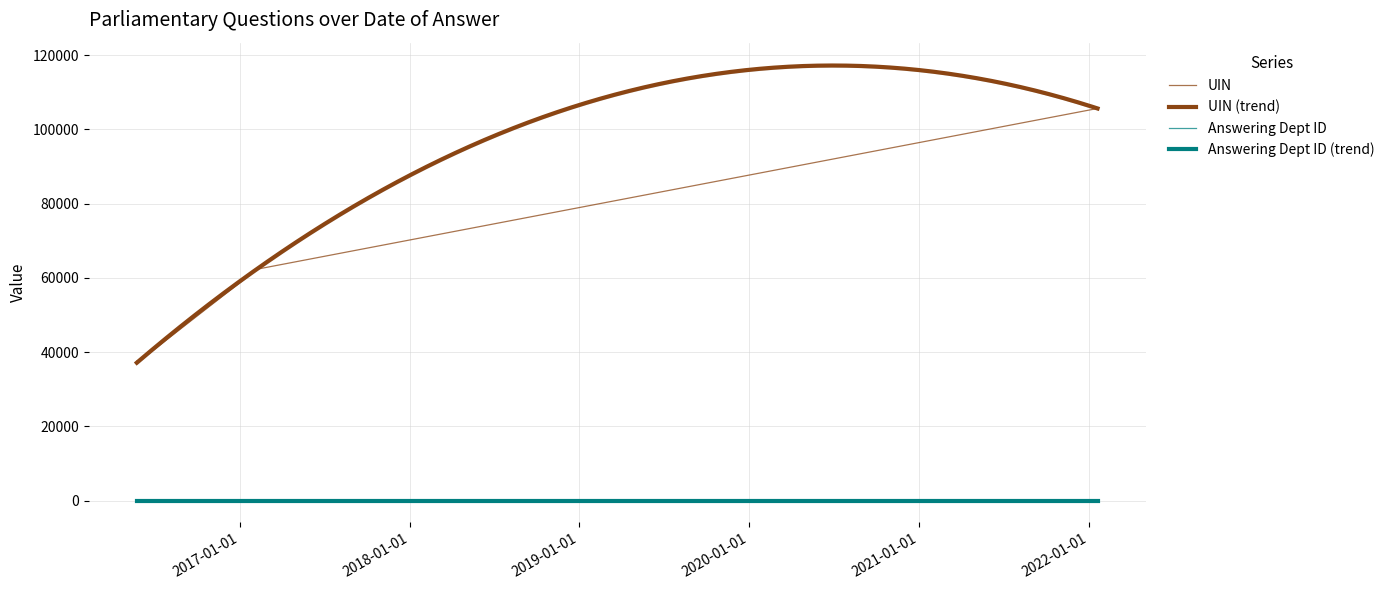

At which label is the value closest to 71610?

2017-02-02